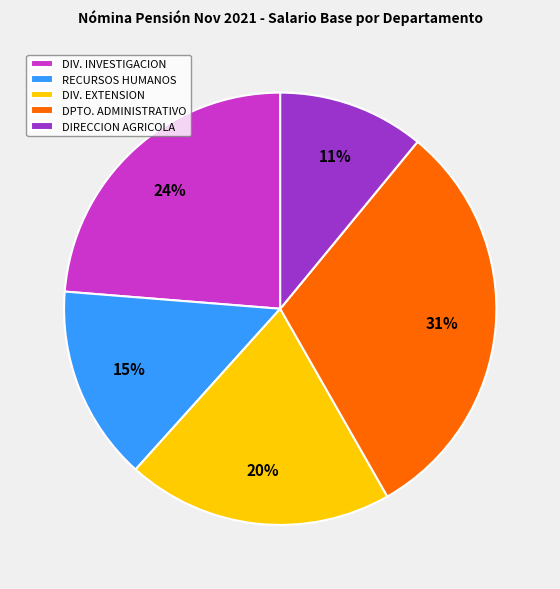

To the nearest percent, what is the difference between the largest and smallest slice percentages?

20%